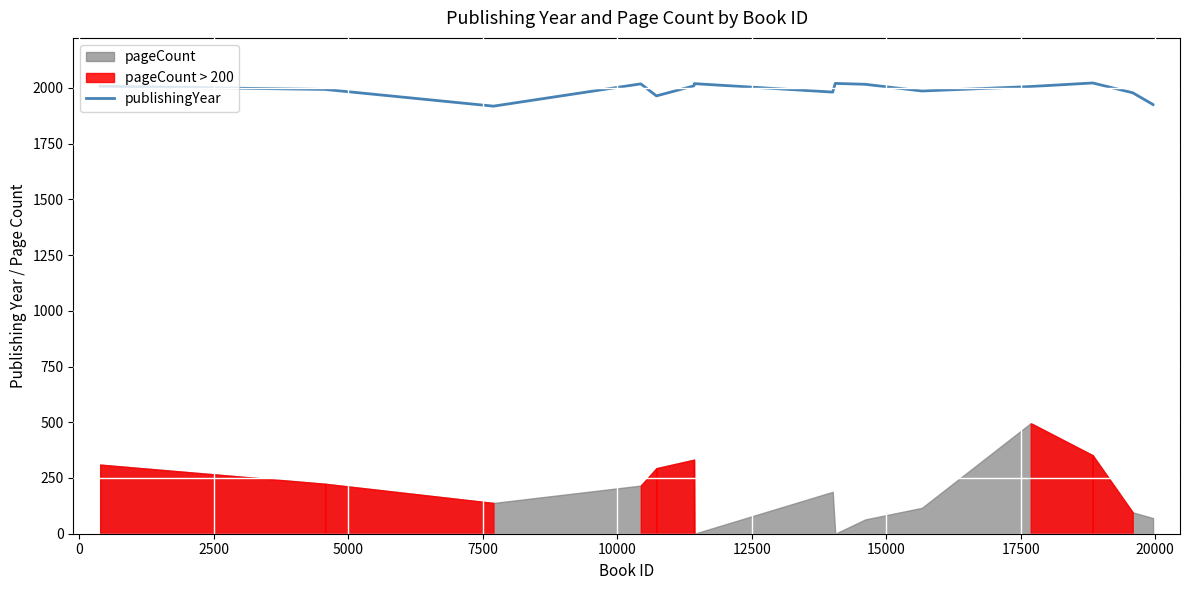

The chart shows a value of 1014 at 0. True or false?

False